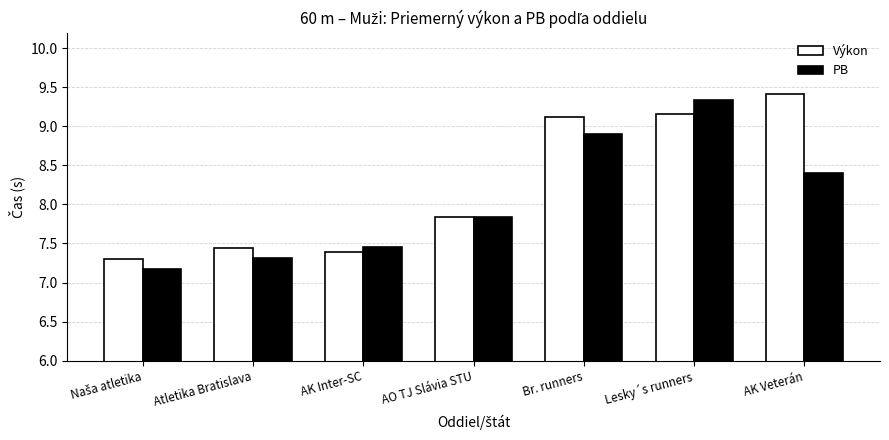

What is the maximum value for PB?

9.3